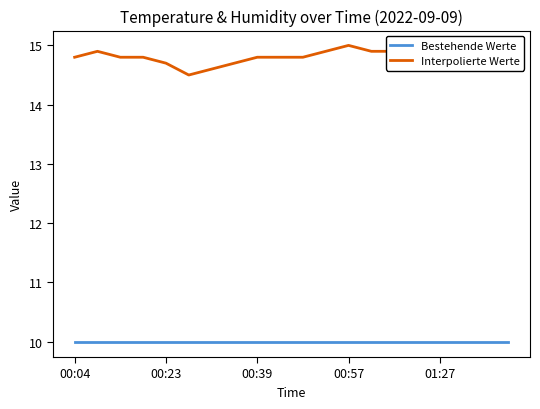

What value does the Bestehende Werte series have at 01:27?

10.0